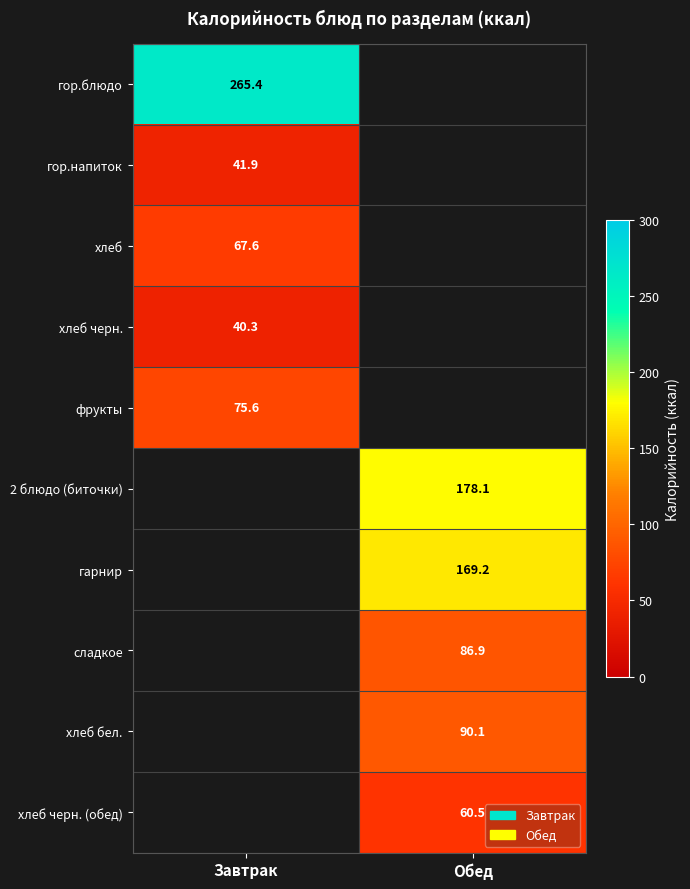

List the labels in order of гарнир value, smallest first.

Завтрак, Обед